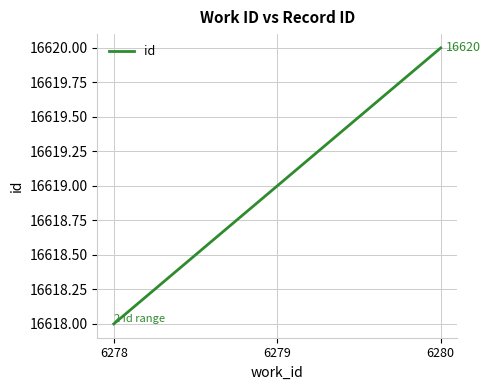

What value does the data have at 6279?

16619